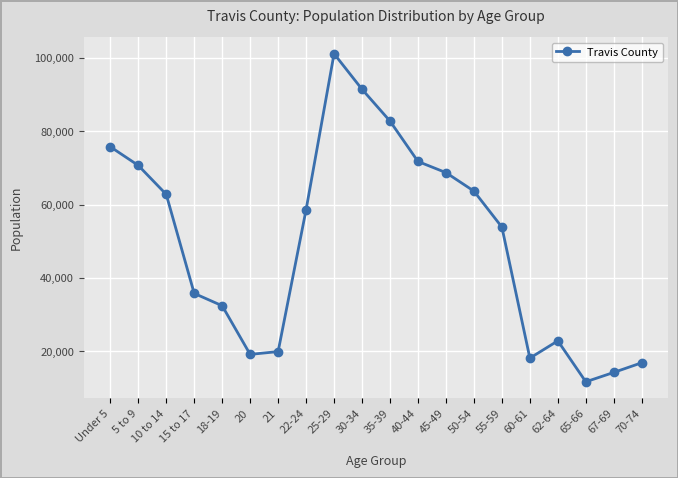

At which label does the data first exceed 58607?

Under 5